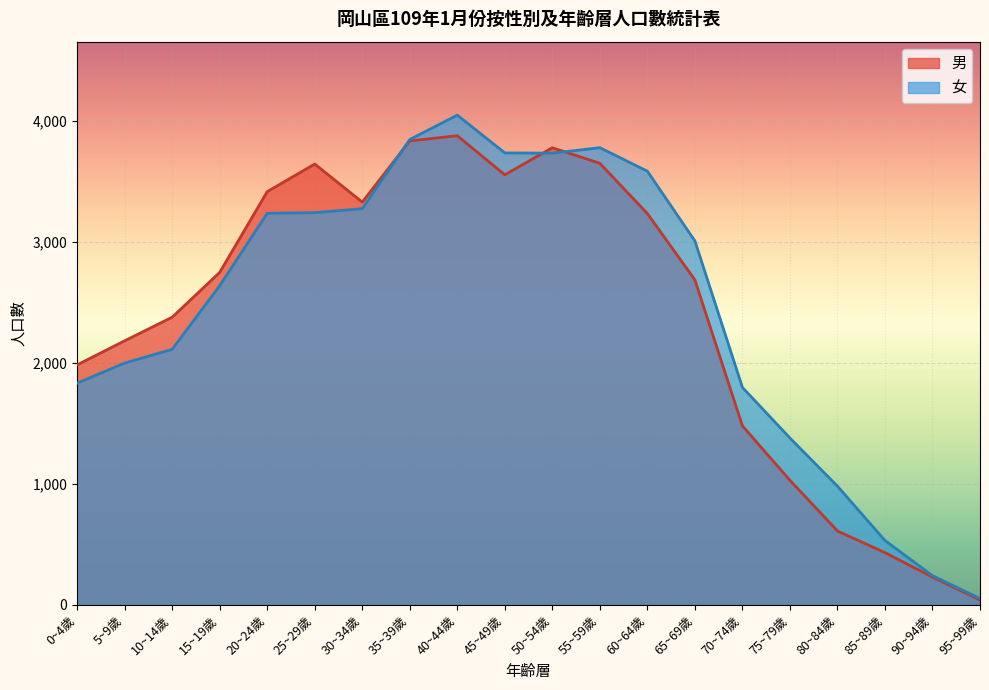

Which category has the lowest value in the 男 series?

95~99歲